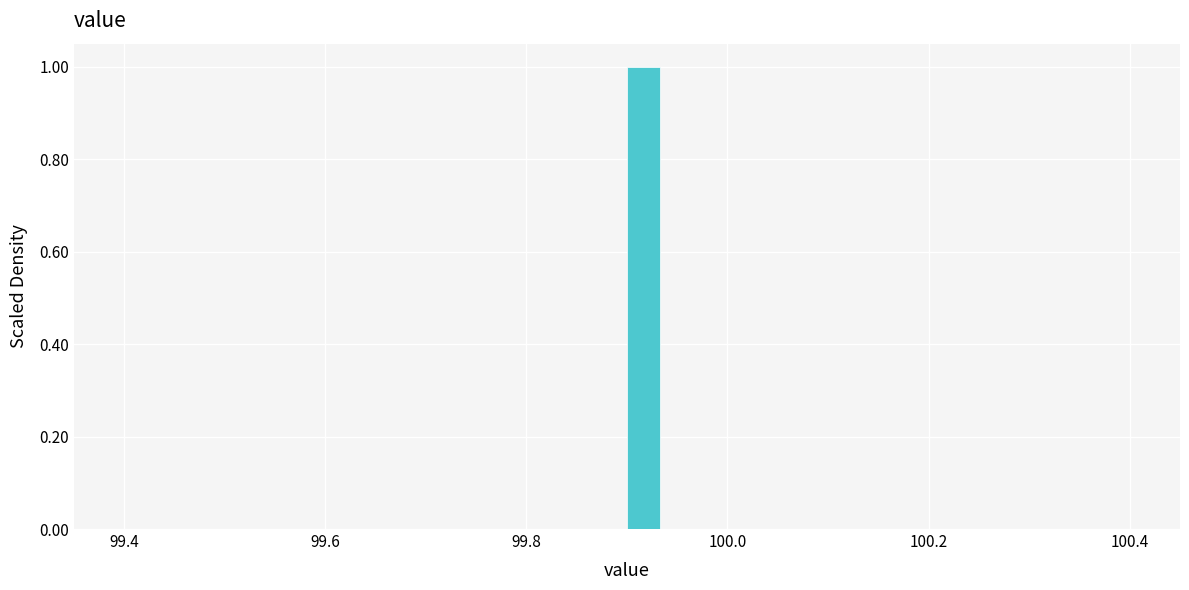

Read against the x-axis, roughly where is the centre of the tallest bar?

99.92